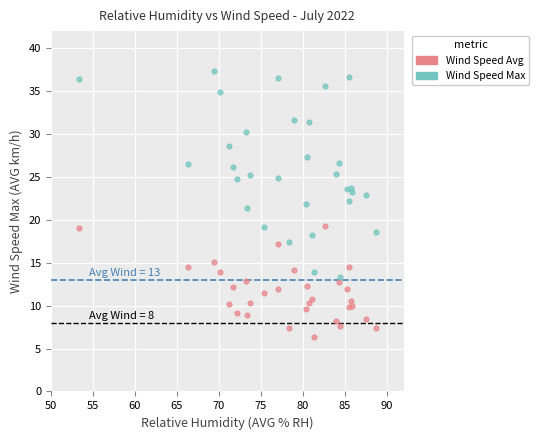

What is the X range (max minus min) for the scatter plot?

35.4